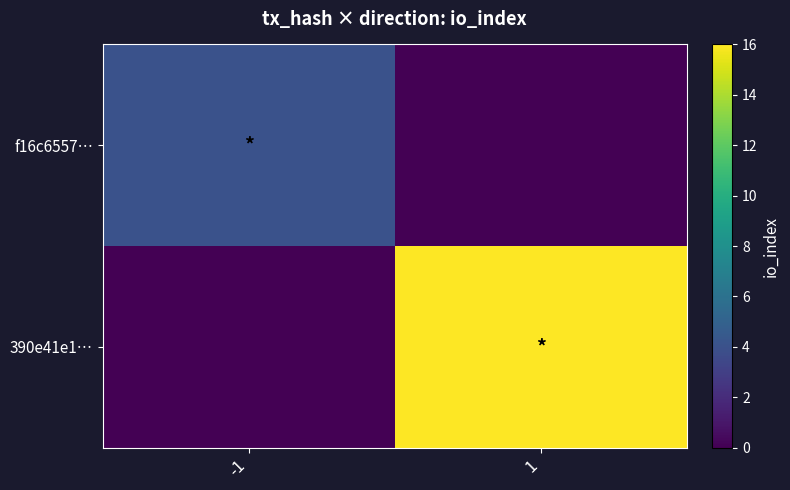

Reading left to right, list all the values displayed in this chart.

f16c6557…: -1=4	1=0
390e41e1…: -1=0	1=16